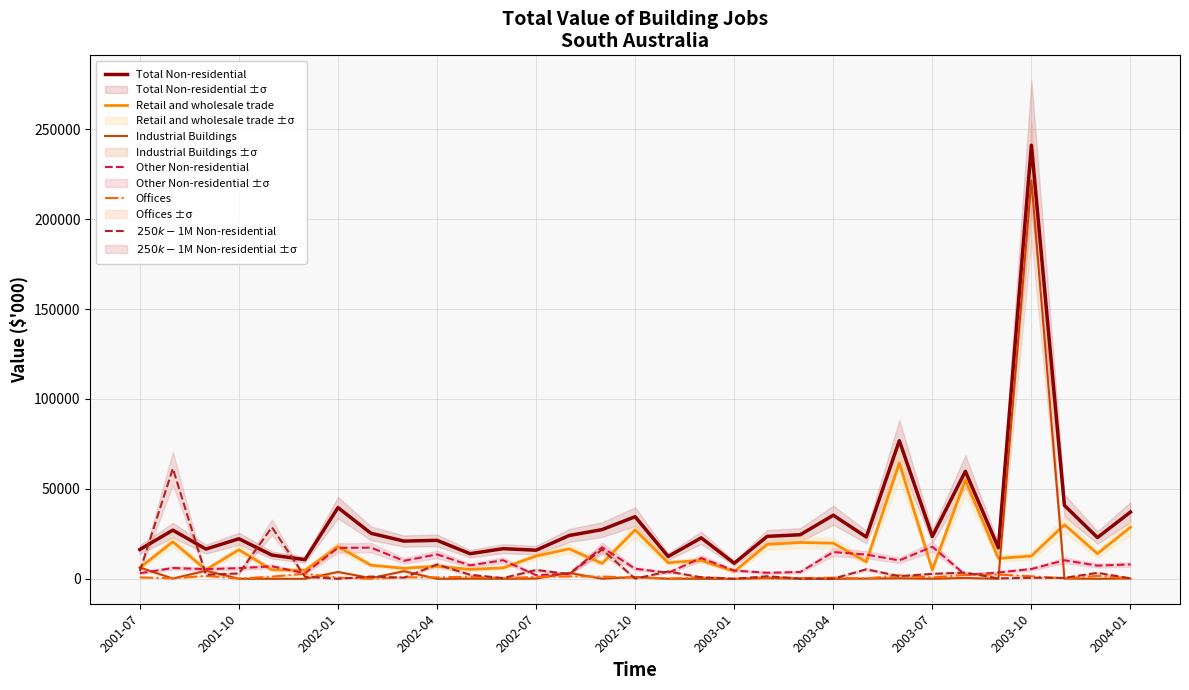

Which series has the largest range (max minus min)?

Total Non-residential